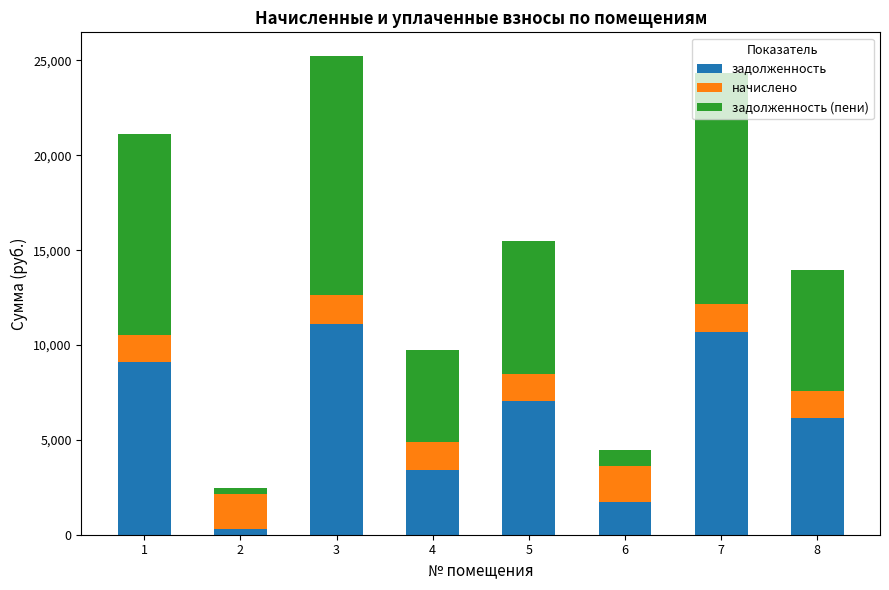

Are the bars grouped side by side (vs. stacked)?

No